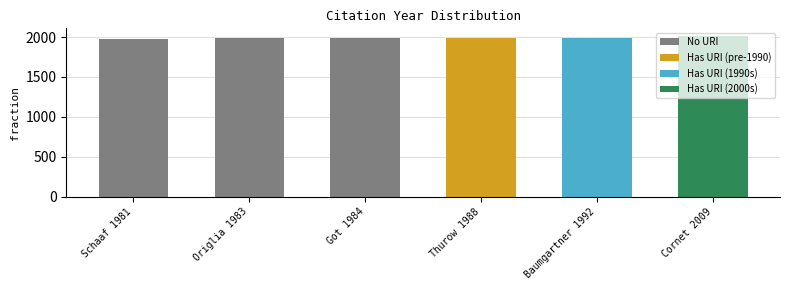

The chart shows a value of 1106 at Schaaf 1981. True or false?

False